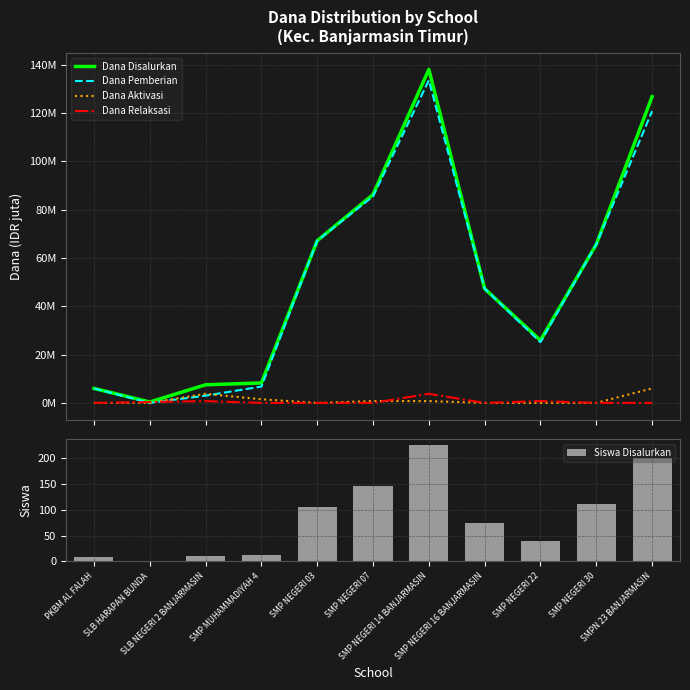

What is the average value of the Siswa Disalurkan series?

85